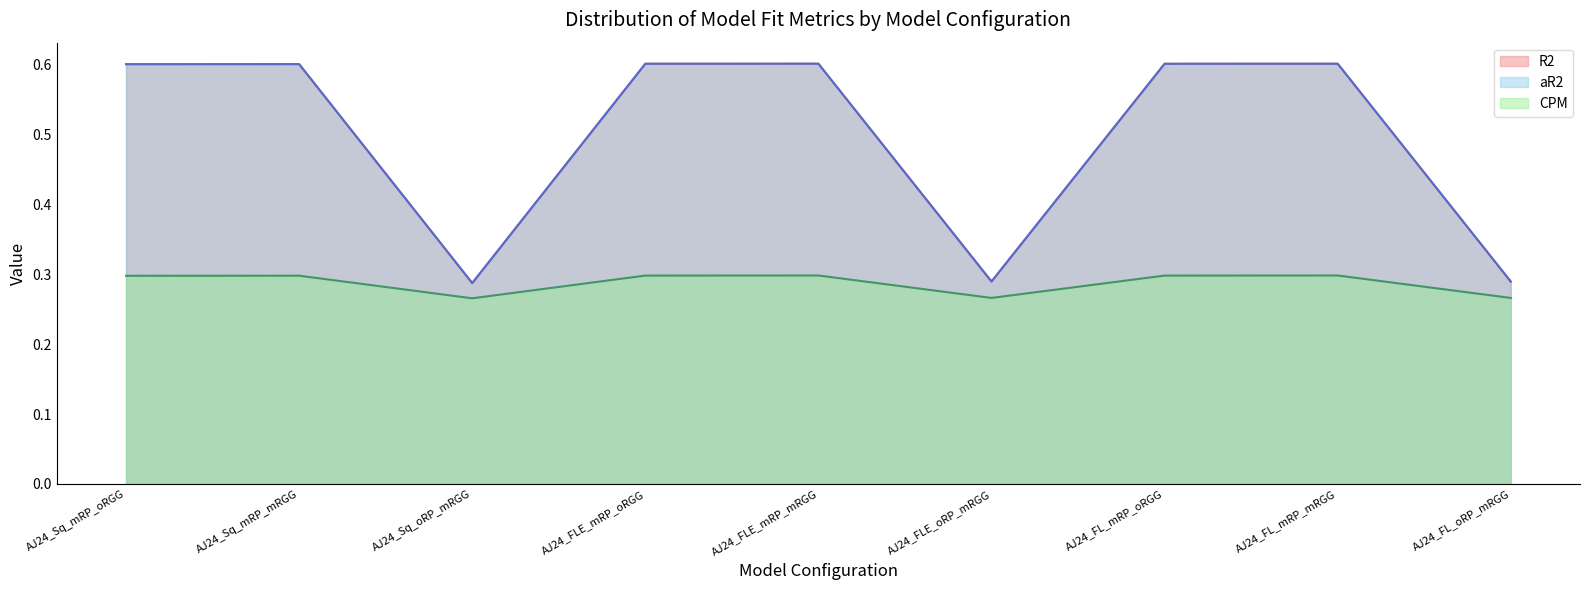

What is the difference between the maximum and minimum values in the R2 series?

0.3